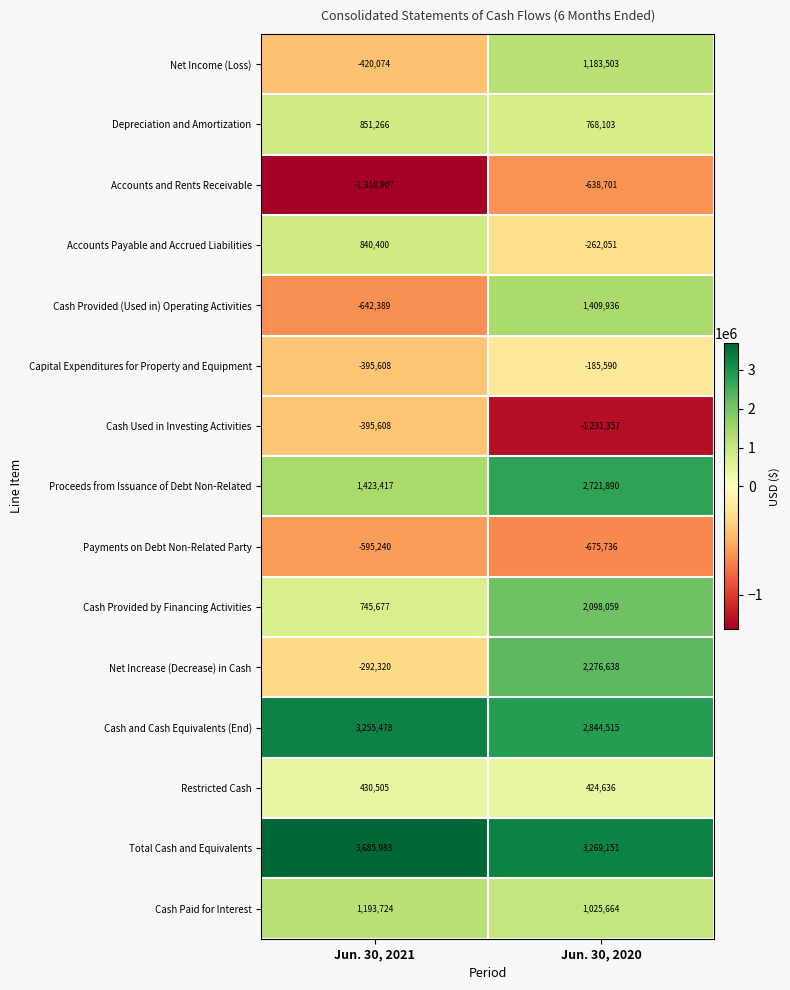

Is the value of Proceeds from Issuance of Debt Non-Related at Jun. 30, 2020 greater than the value of Accounts and Rents Receivable at Jun. 30, 2020?

Yes